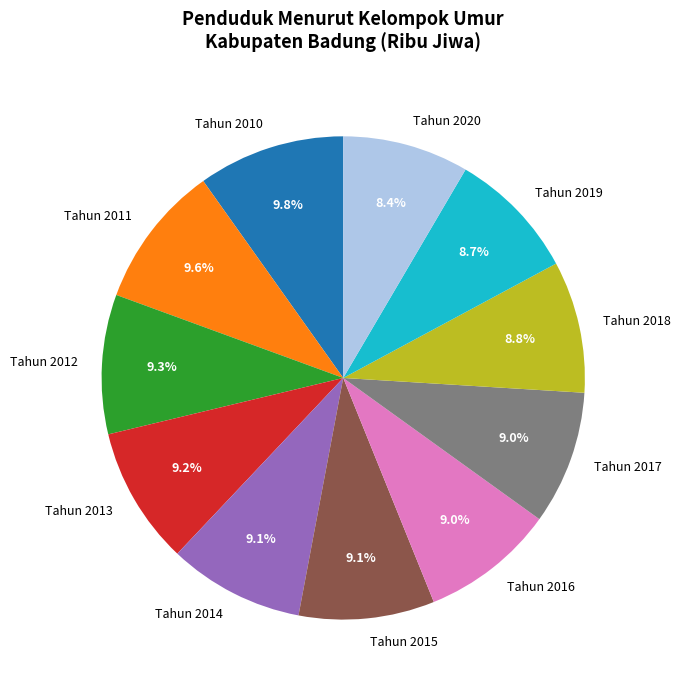

True or false: Tahun 2016 accounts for 9% of the total.

True